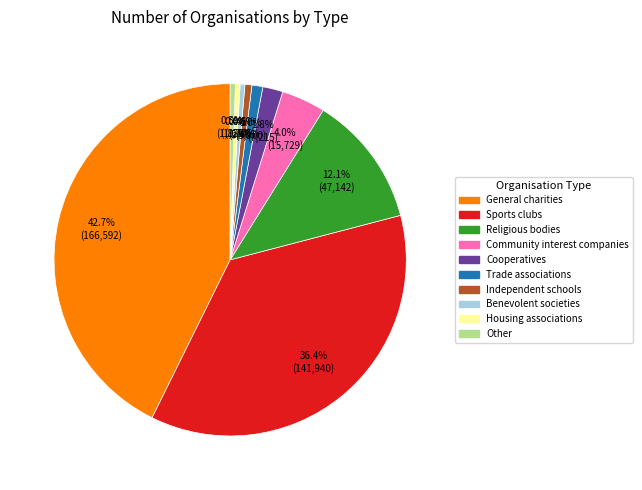

Is there any slice that represents more than half of the pie?

No